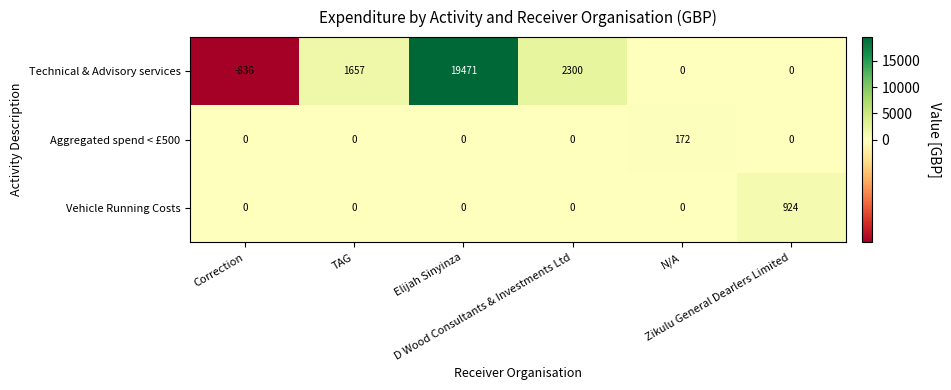

Rank the series by their maximum value, from highest to lowest.

Technical & Advisory services, Vehicle Running Costs, Aggregated spend < £500